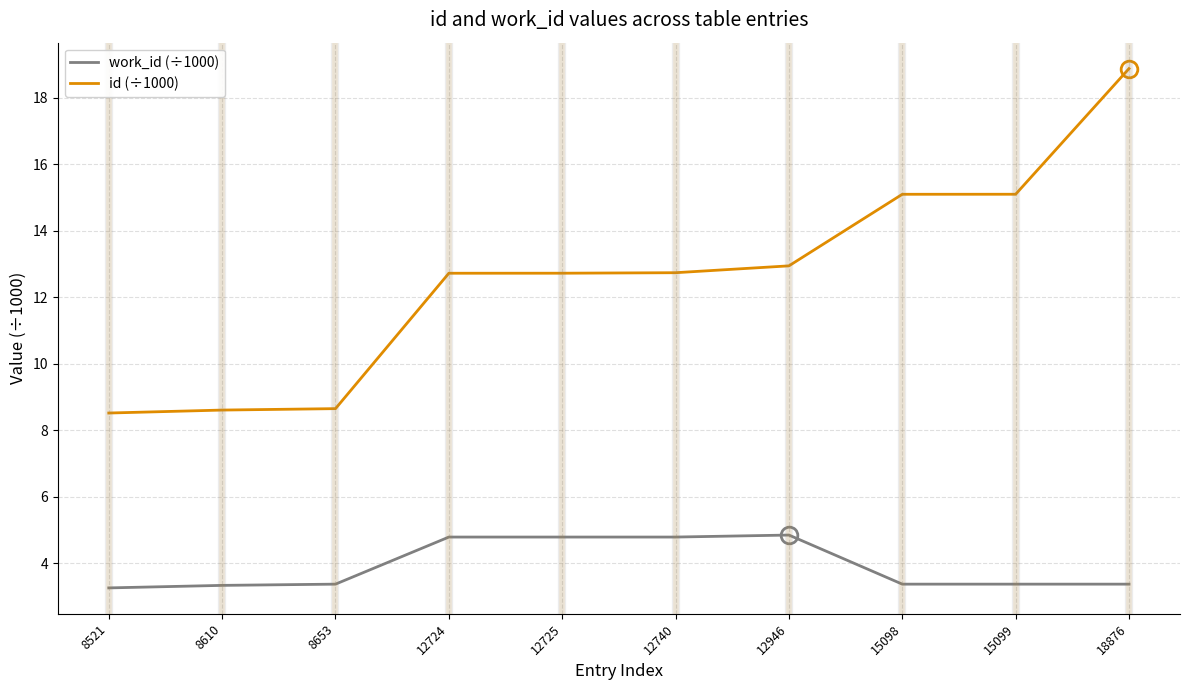

True or false: work_id (÷1000) and id (÷1000) cross at least once.

False